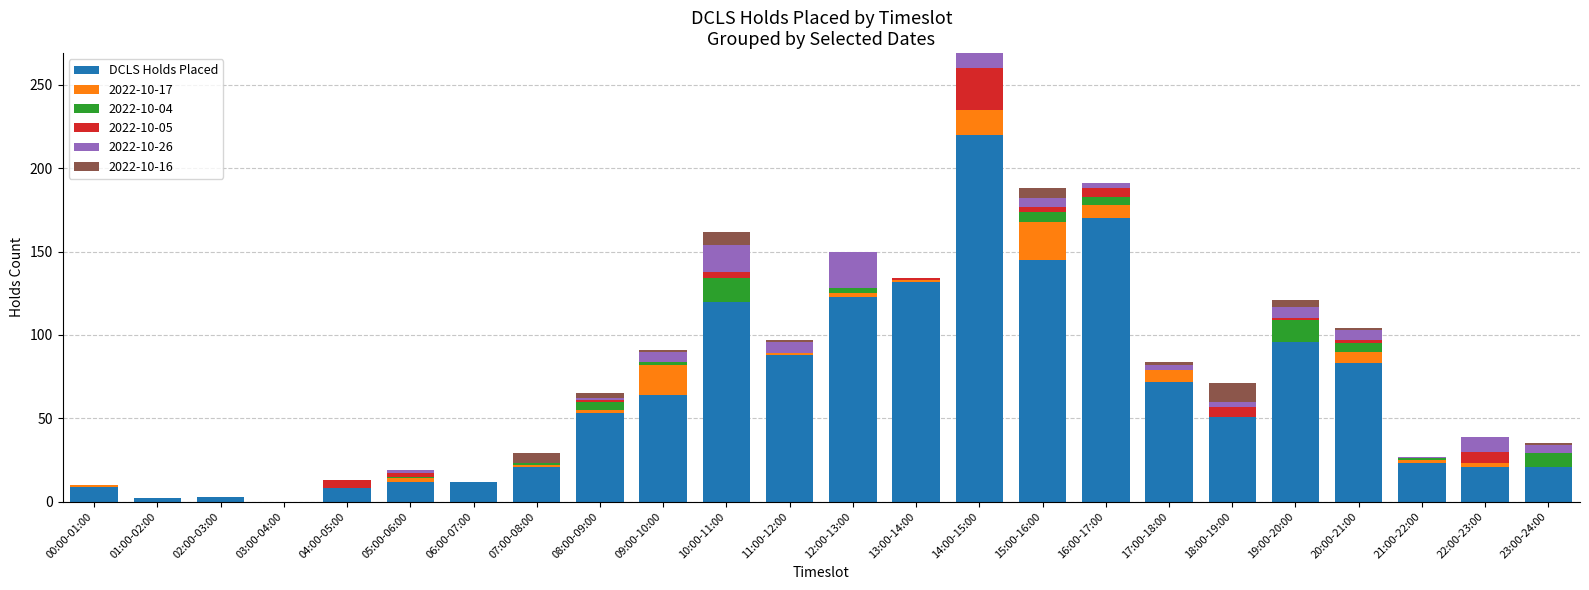

Which has a higher value, 18:00-19:00 or 06:00-07:00?

18:00-19:00